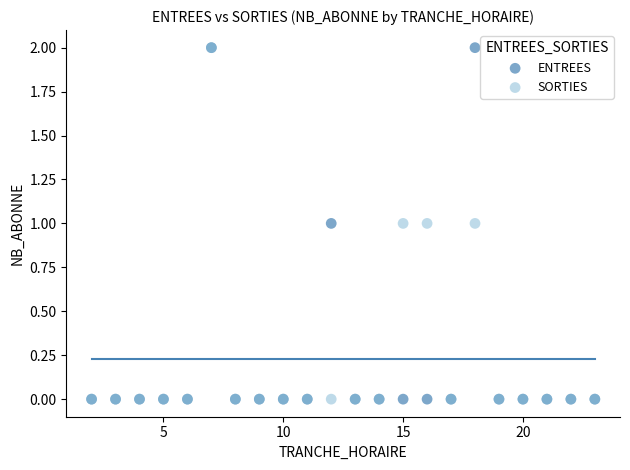

What are all the series names shown in the legend?

ENTREES, SORTIES